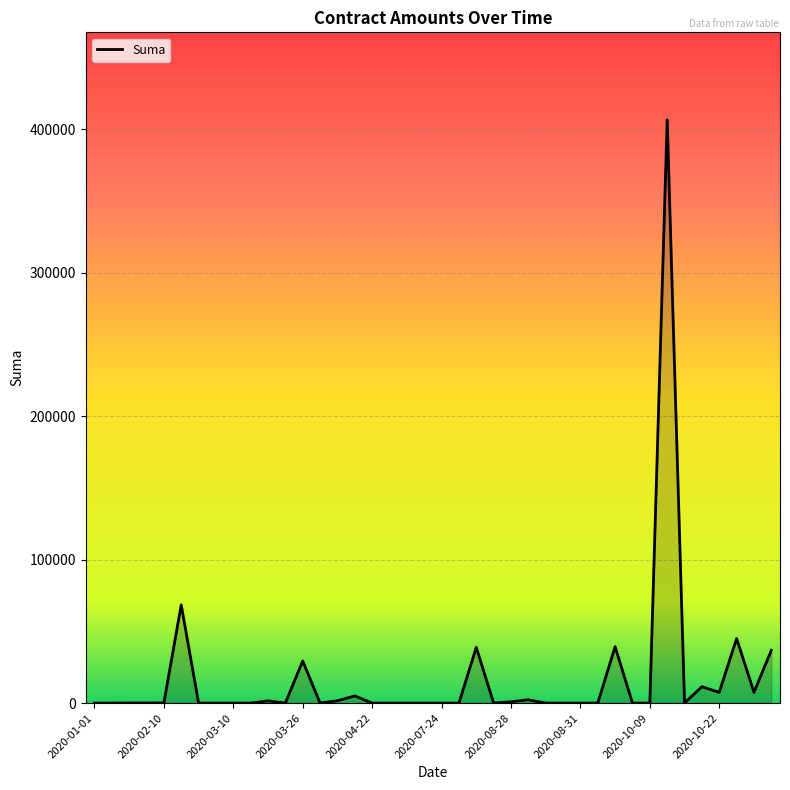

How many values exceed 0?

19